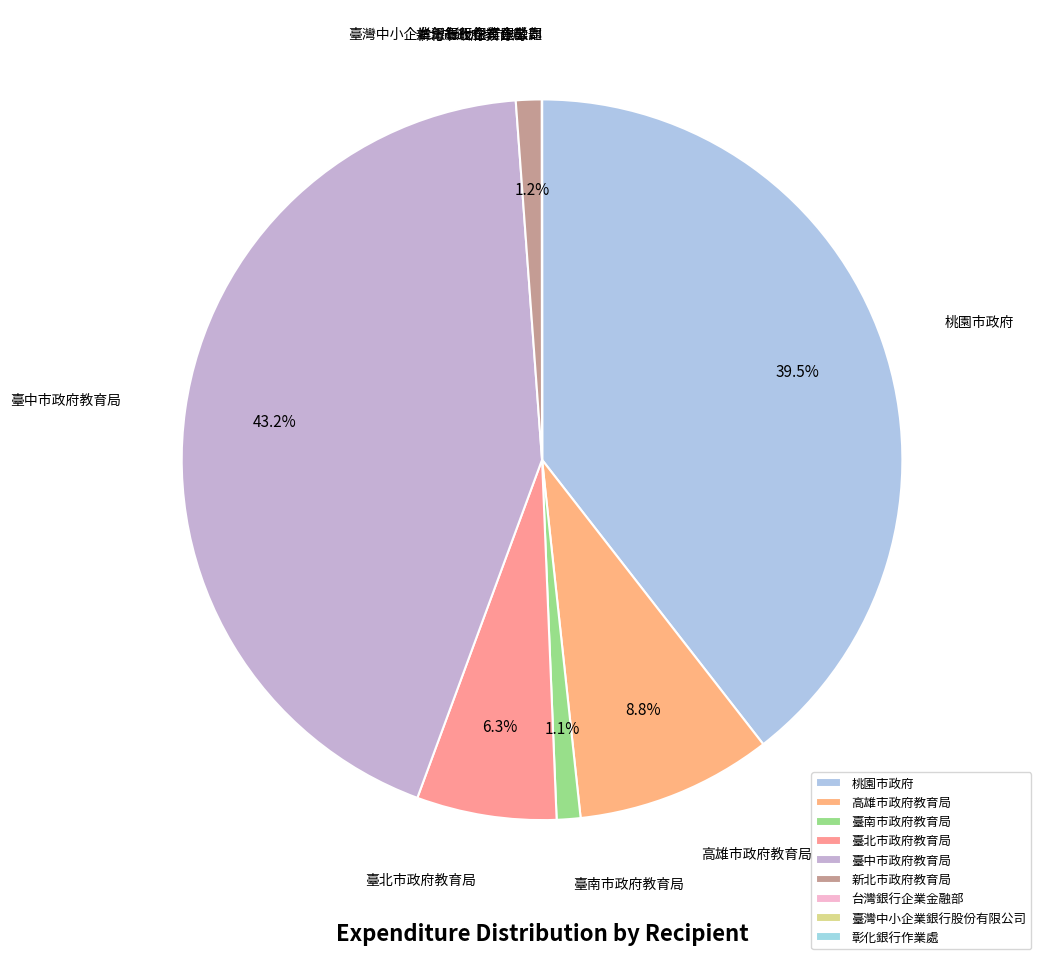

Which slice is the largest?

臺中市政府教育局